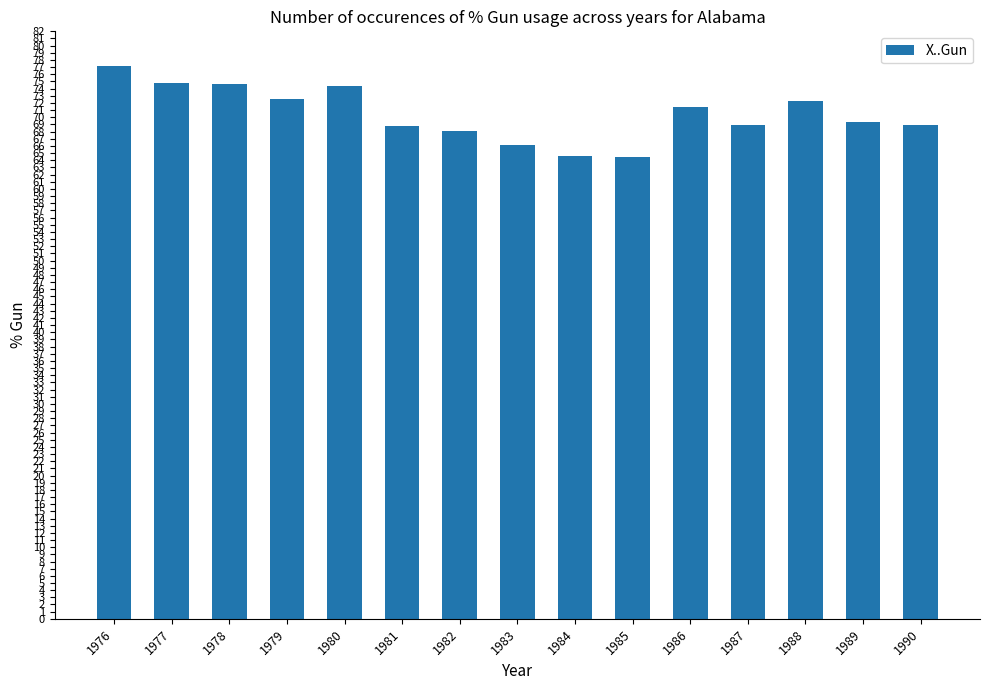

What is the difference between the maximum and second lowest values?

12.5